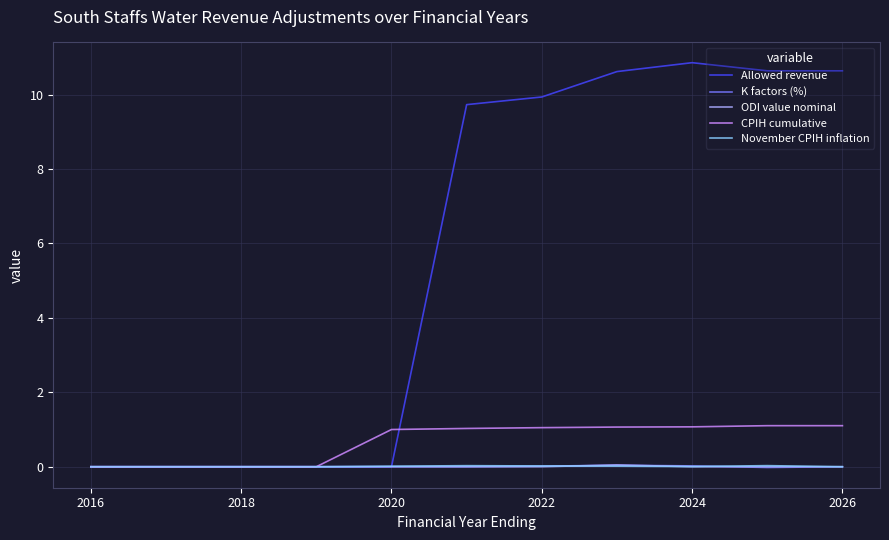

What is the greatest value displayed?

10.9